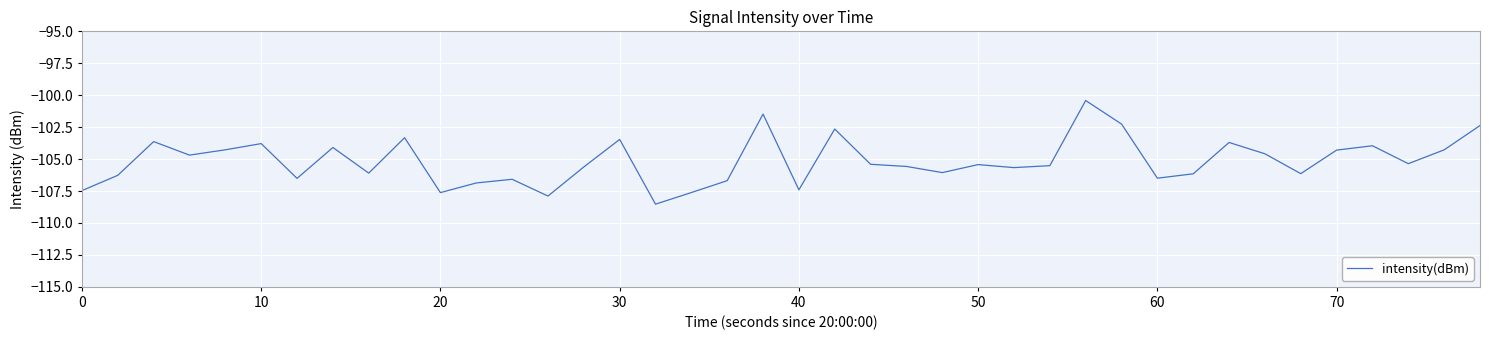

What is the maximum value shown in the chart?

-100.4